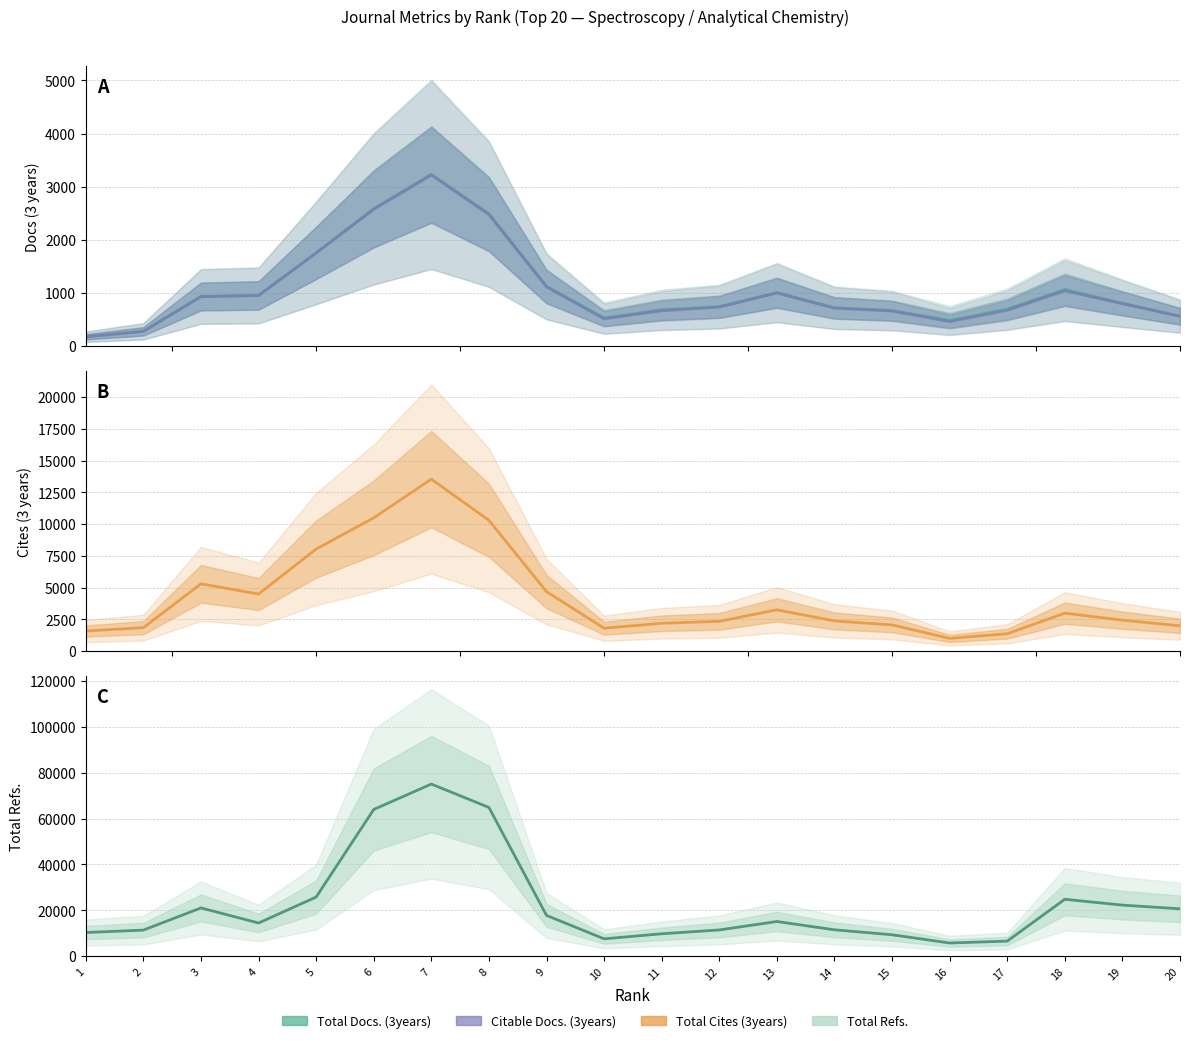

True or false: Citable Docs. (3years) and Total Refs. intersect in this chart.

False